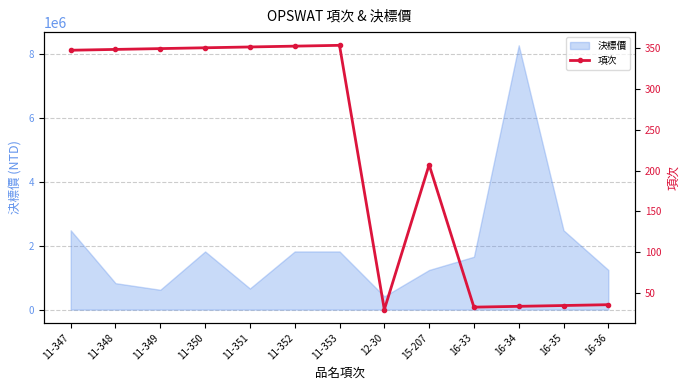

Count the number of values greater than 347.

6